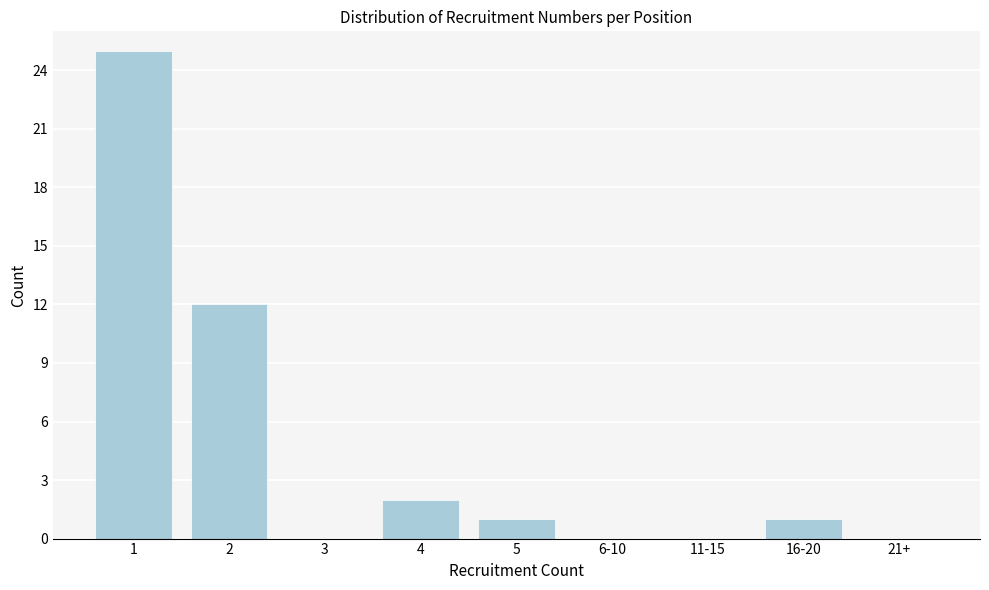

Reading left to right, extract all data points from this chart.

1=25	2=12	3=0	4=2	5=1	6-10=0	11-15=0	16-20=1	21+=0